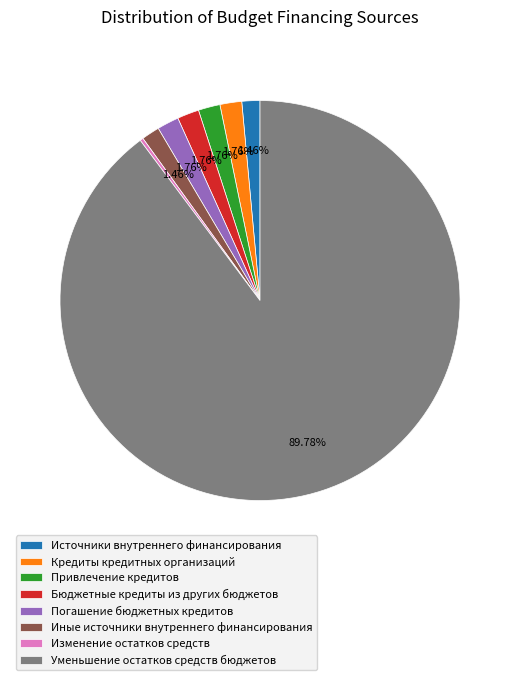

Which slice is the largest?

Уменьшение остатков средств бюджетов